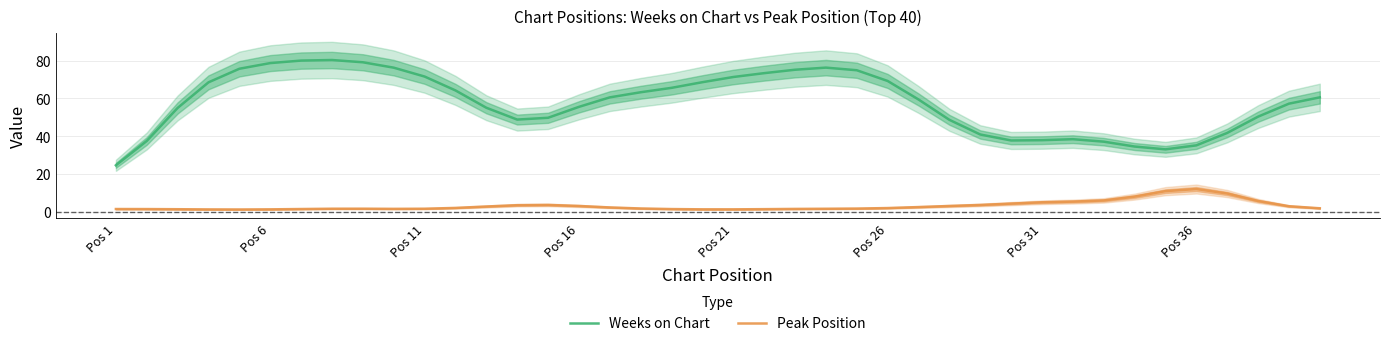

How many interior local valleys does the Peak Position series have?

3